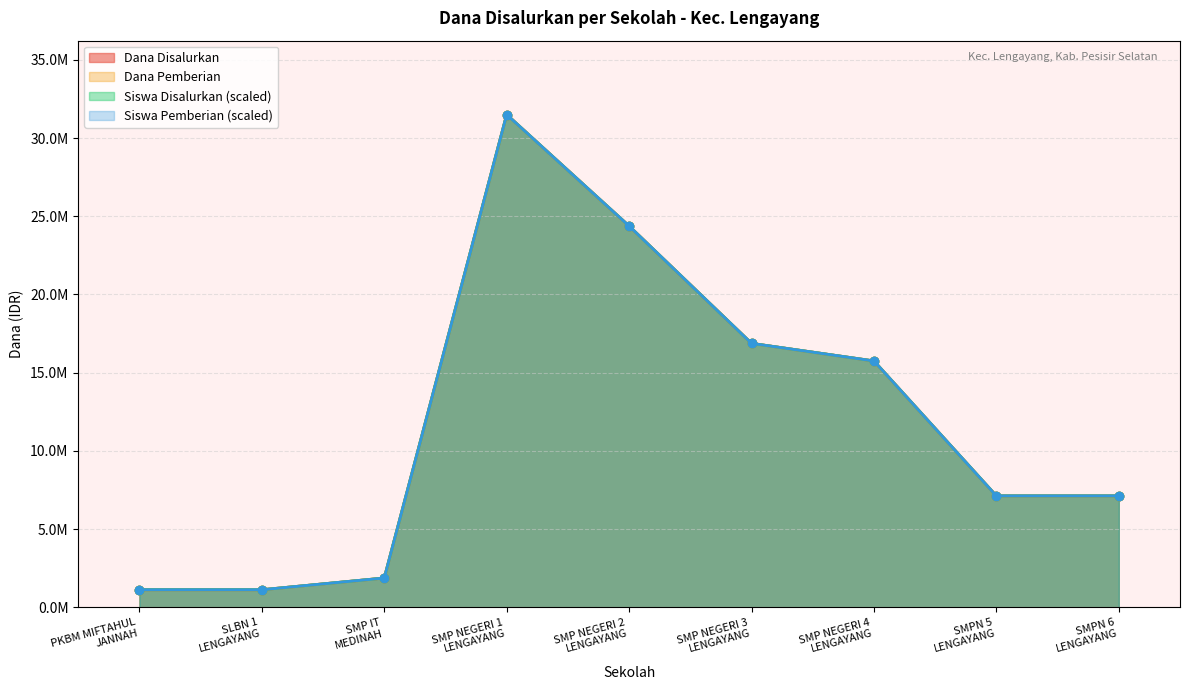

Count the number of categories in the chart.

9